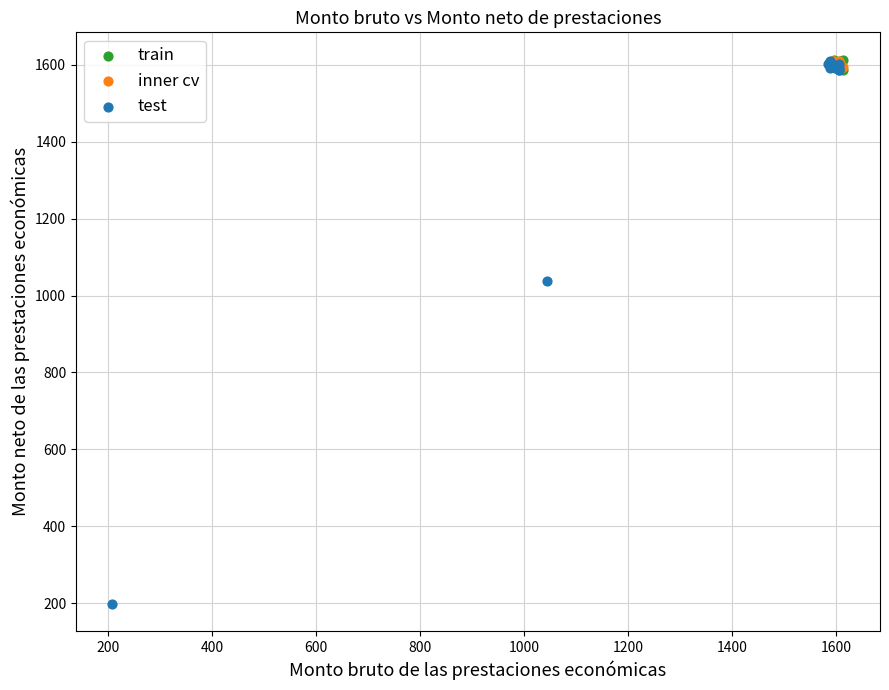

Which series has the largest Y range (max minus min)?

test